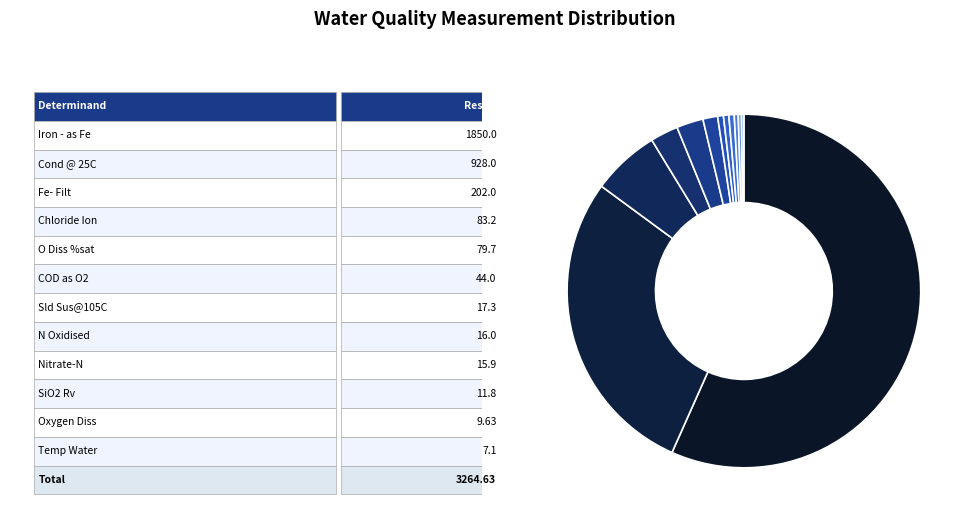

Which category has the biggest portion of the pie?

Iron - as Fe